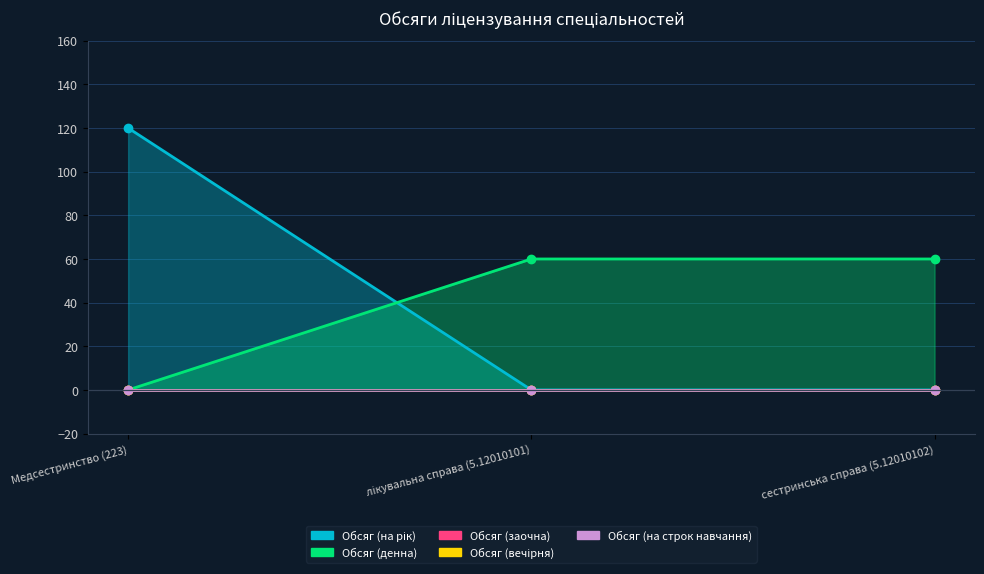

Which series has the largest total across all categories?

Обсяг (на рік)